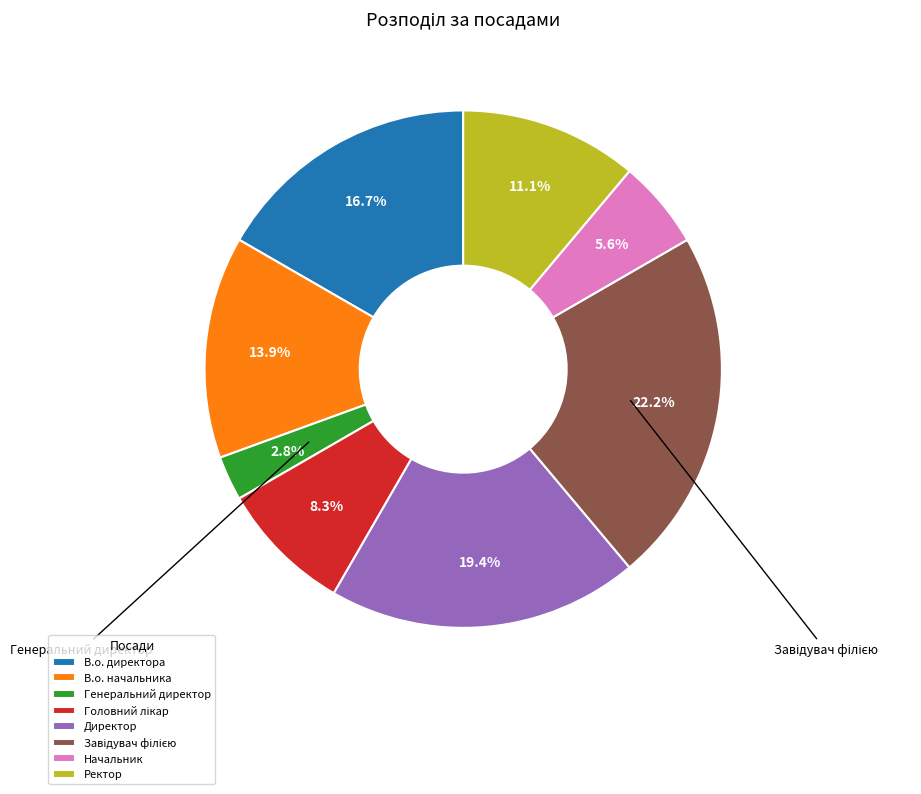

Count the number of slices in the pie.

8